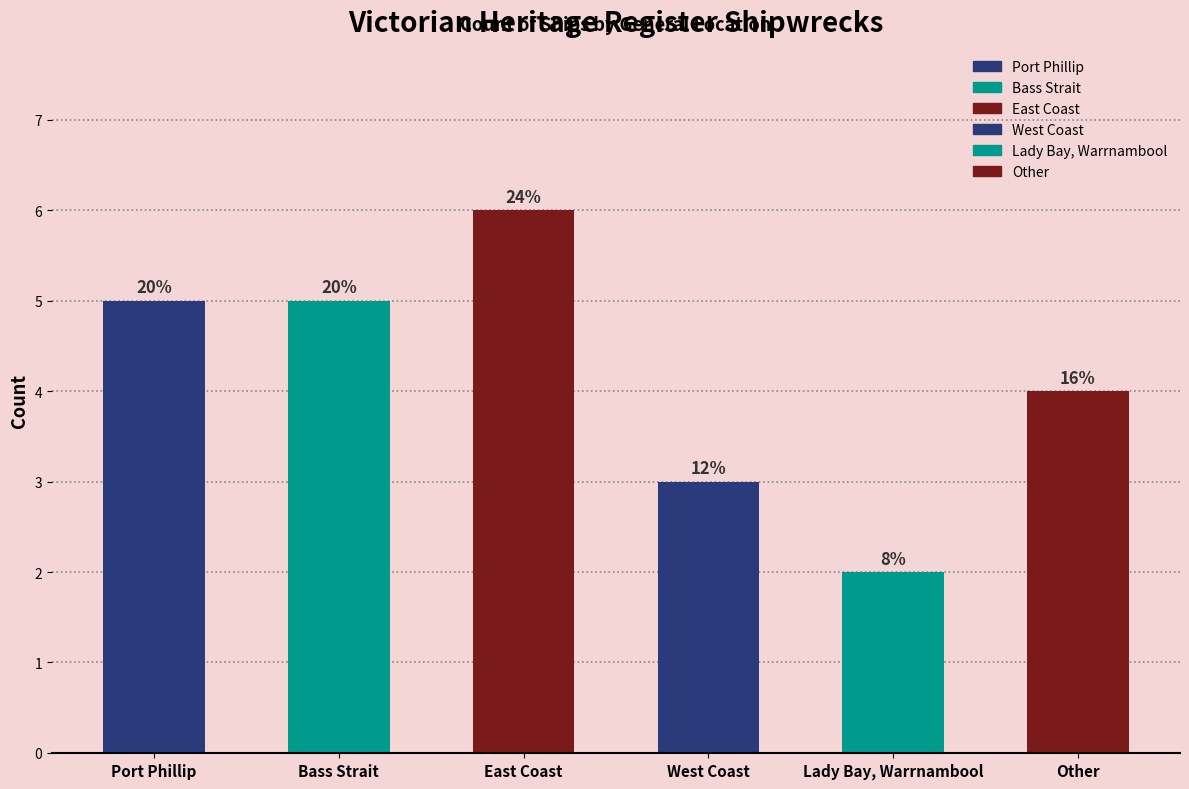

What is the approximate value at East Coast?

6